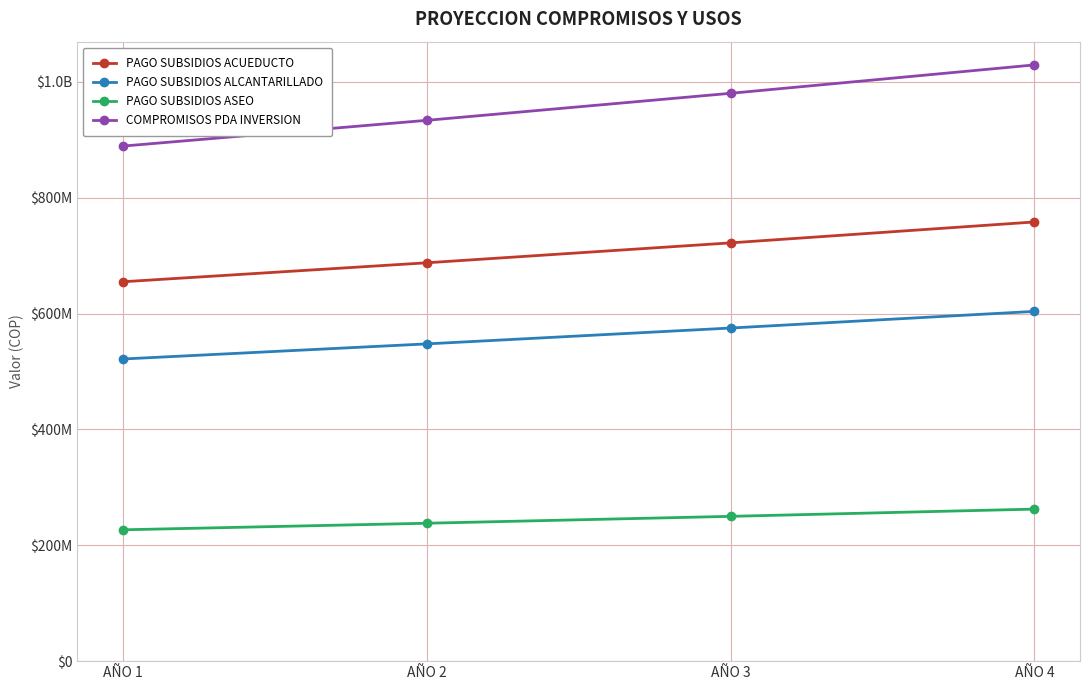

At which category is the sum across all series the highest?

AÑO 4